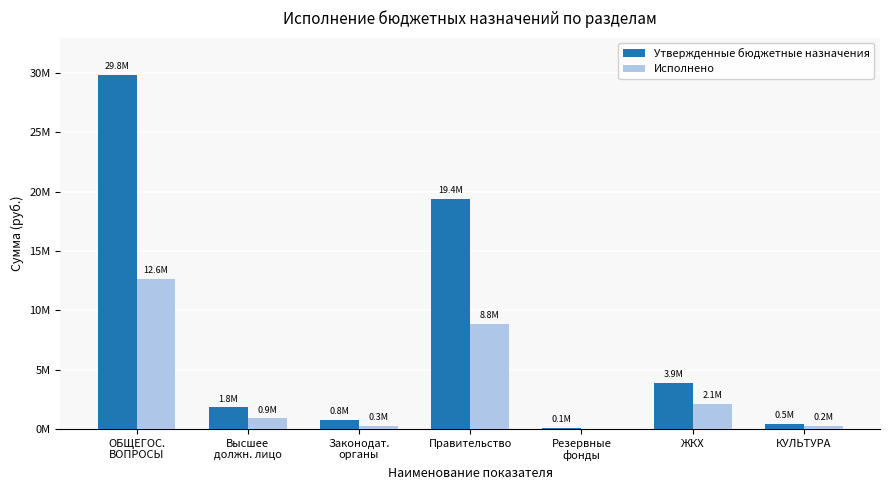

What are all the series names shown in the legend?

Утвержденные бюджетные назначения, Исполнено